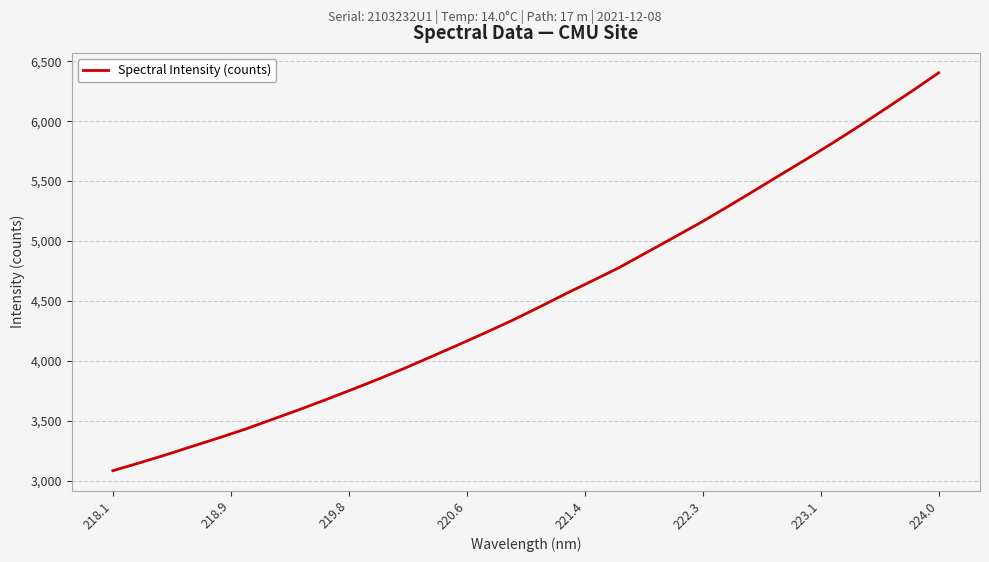

What is the difference between the maximum and minimum values?

3320.6